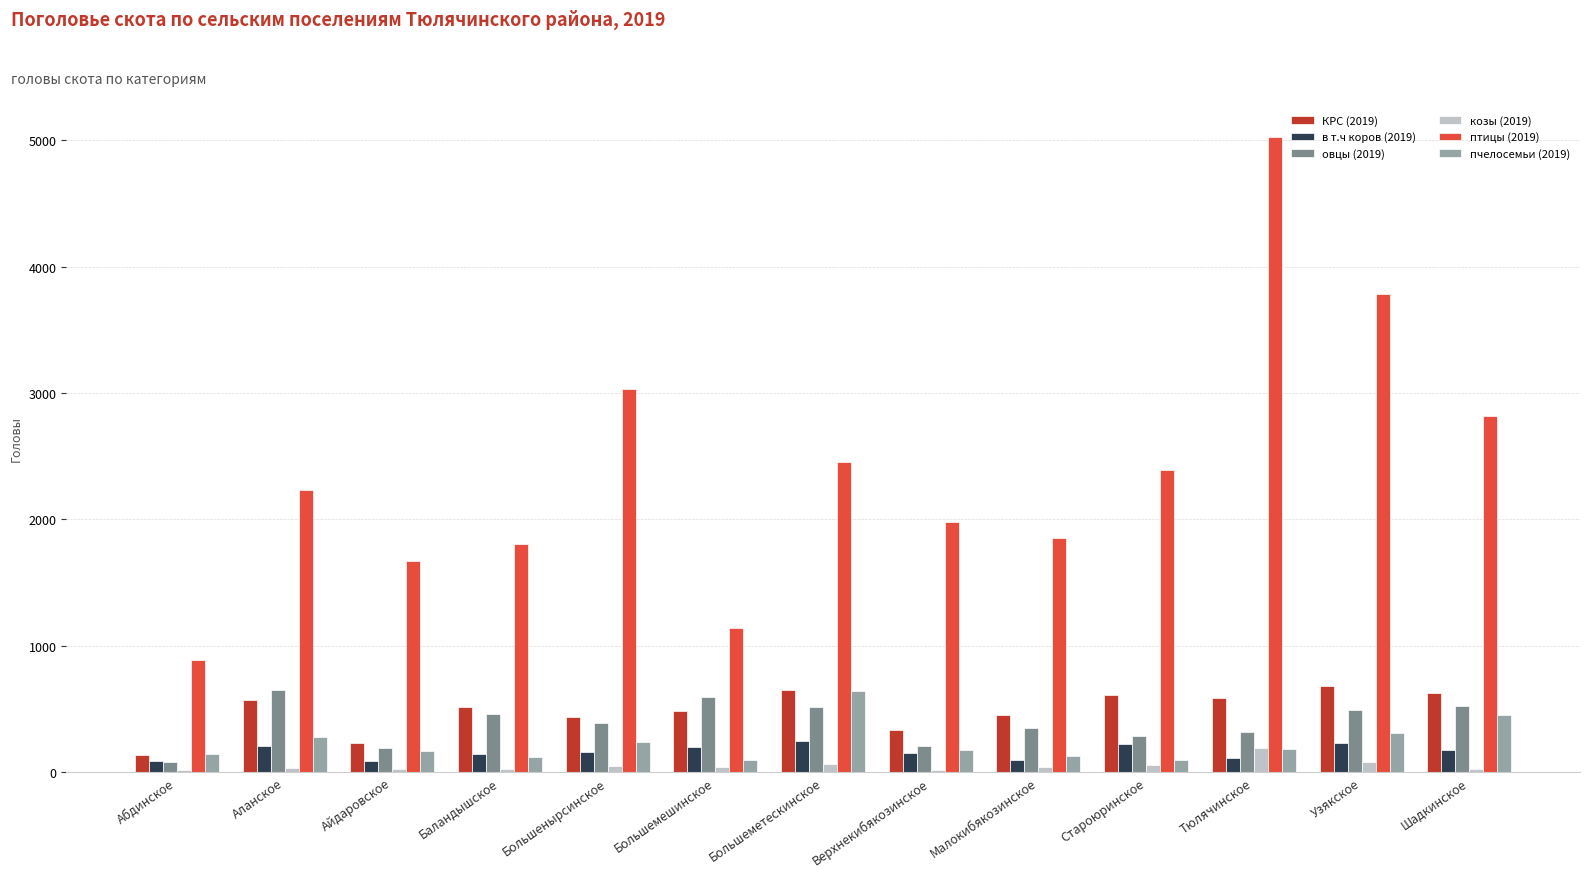

The value of овцы (2019) at Аланское is 254. True or false?

False